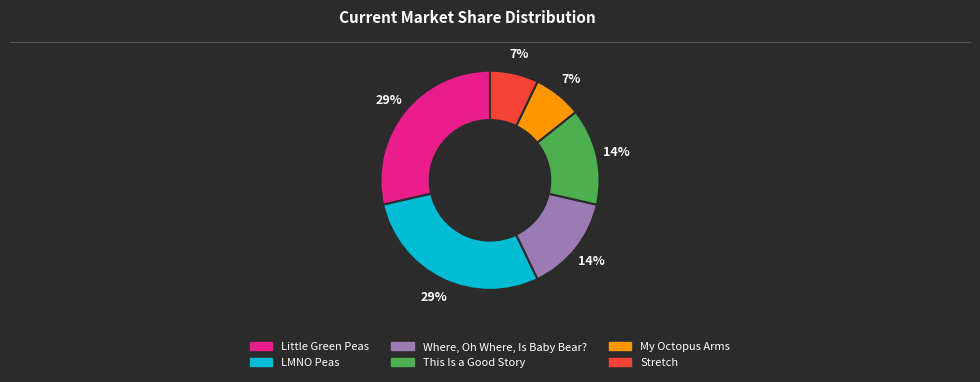

How many segments does this pie chart have?

6